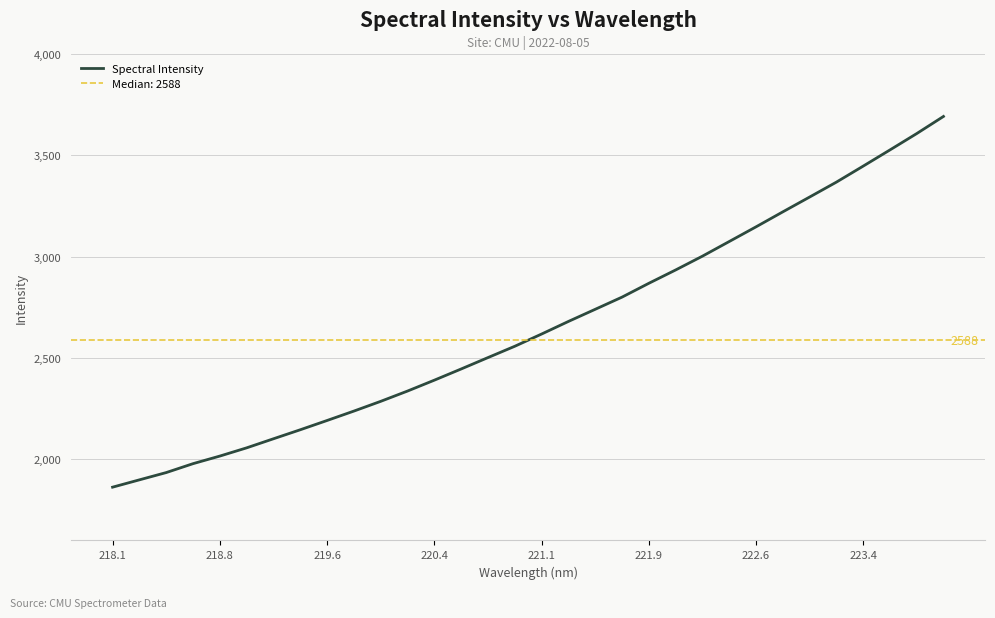

What is the sum of all values?

84959.1